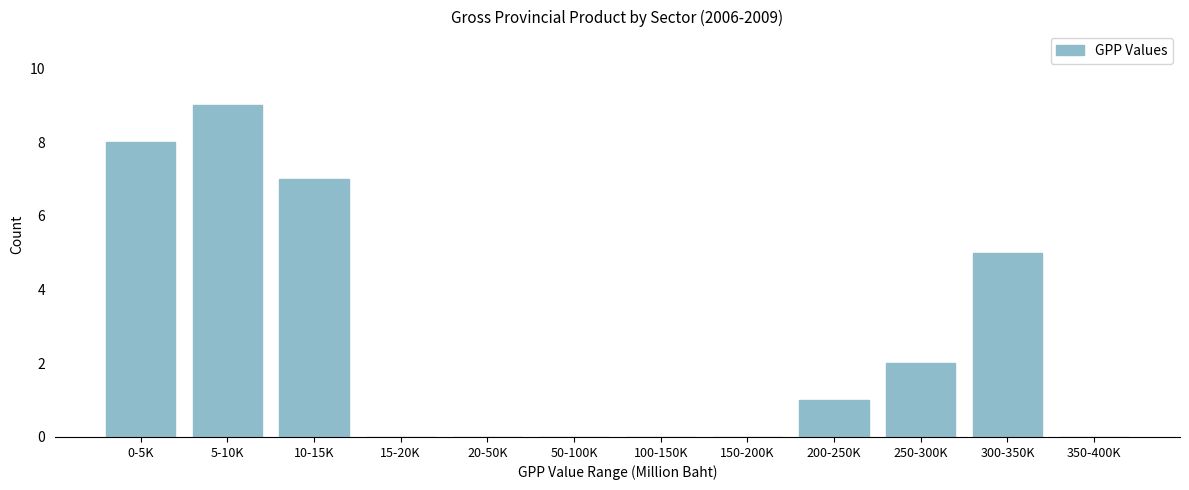

Reading left to right, list all the values displayed in this chart.

0-5K=8	5-10K=9	10-15K=7	15-20K=0	20-50K=0	50-100K=0	100-150K=0	150-200K=0	200-250K=1	250-300K=2	300-350K=5	350-400K=0